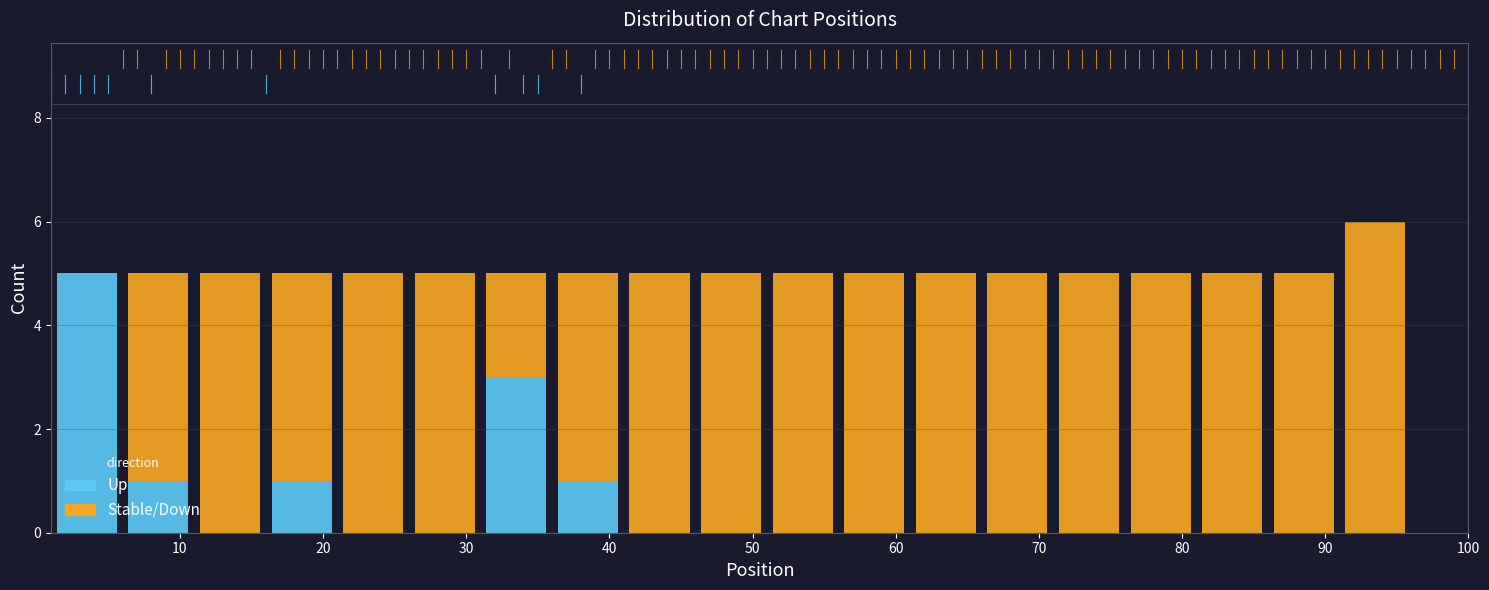

Reading left to right, list every stacked bar in this chart as the range it spans on the x-axis followed by its total height. The values are not printed on the chart, so give them approximately, as read against the axis.

1 to 6: 5
6 to 11: 5
11 to 16: 5
16 to 21: 5
21 to 26: 5
26 to 31: 5
31 to 36: 5
36 to 41: 5
41 to 46: 5
46 to 51: 5
51 to 56: 5
56 to 61: 5
61 to 66: 5
66 to 71: 5
71 to 76: 5
76 to 81: 5
81 to 86: 5
86 to 91: 5
91 to 96: 6